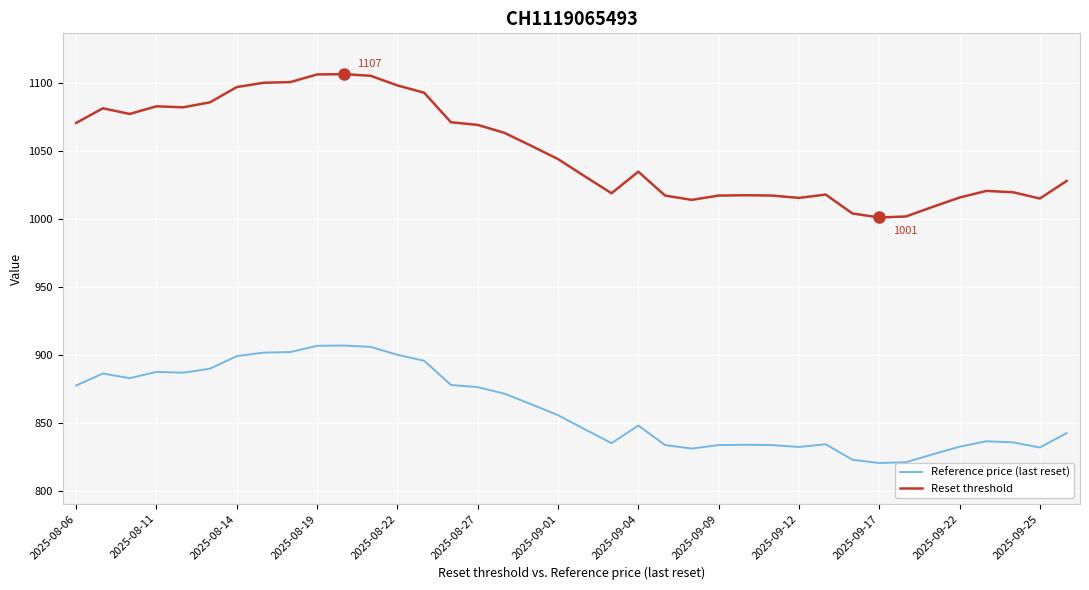

How many series are shown in this chart?

2